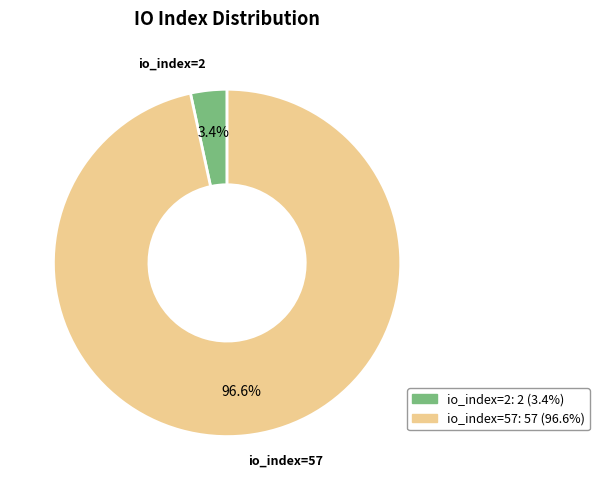

Combined, do io_index=57 and io_index=2 account for over 50%?

Yes